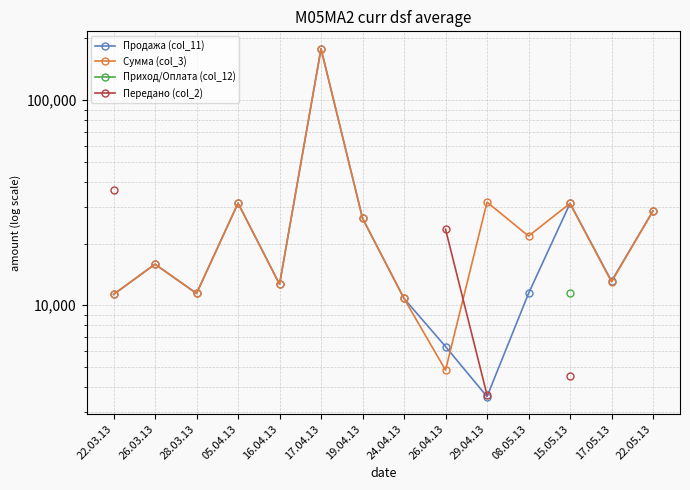

How many values in the Сумма (col_3) series are below 21753?

7